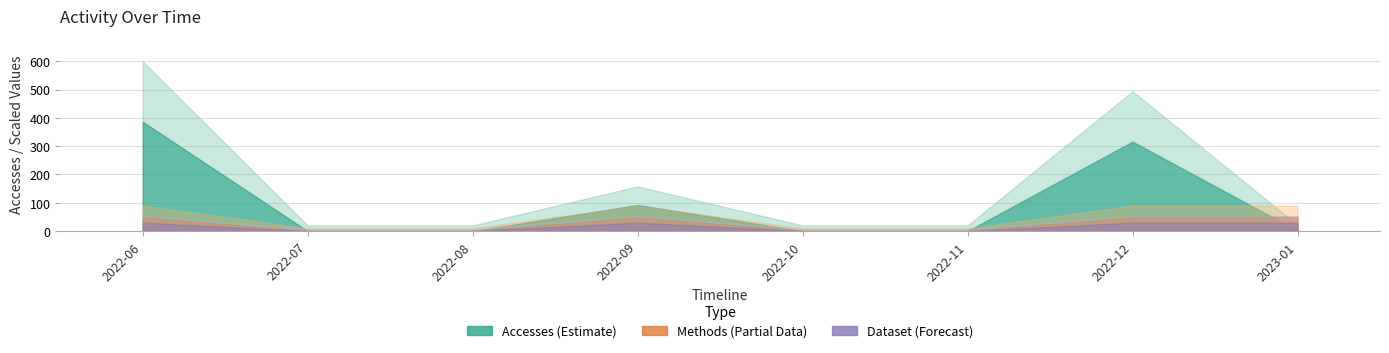

Between 2022-09 and 2022-08, which is larger?

2022-09